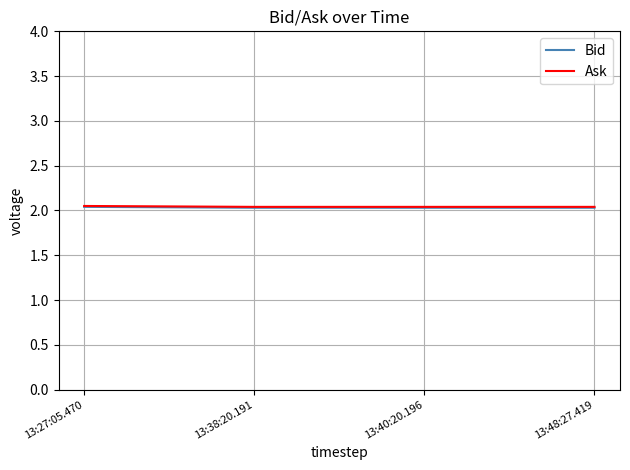

What is the total value across all series at 13:48:27.419?

4.1